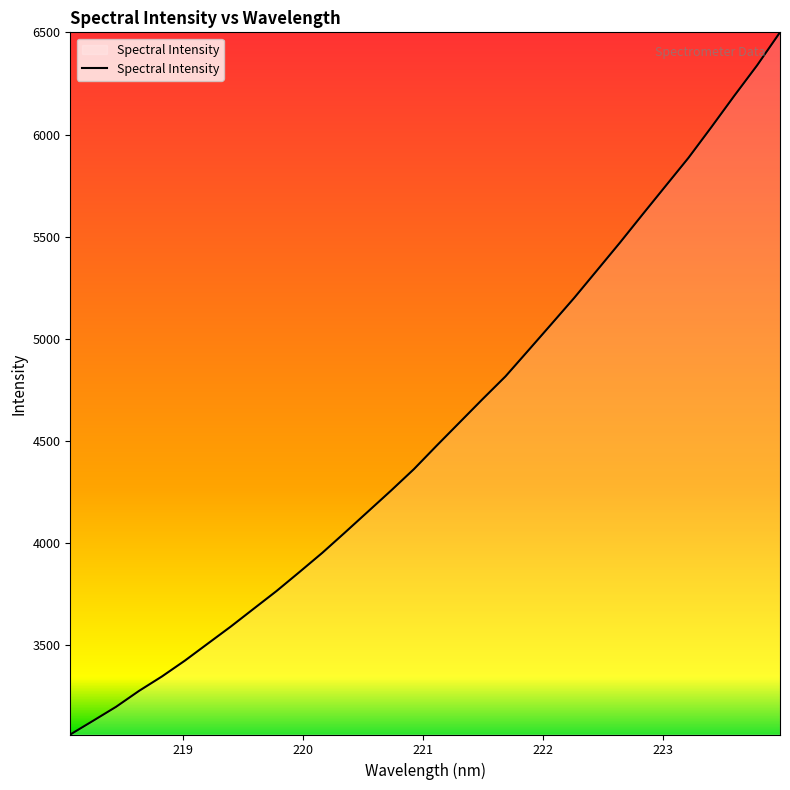

What is the difference between the maximum and minimum values?

3437.4